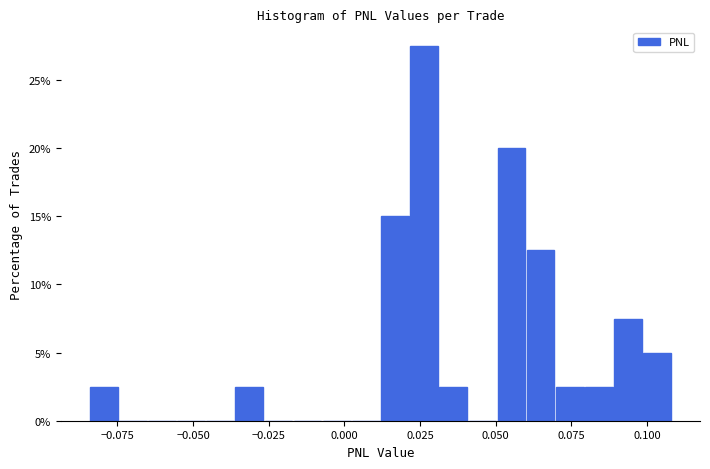

Read against the x-axis, roughly where is the centre of the tallest bar?

0.025